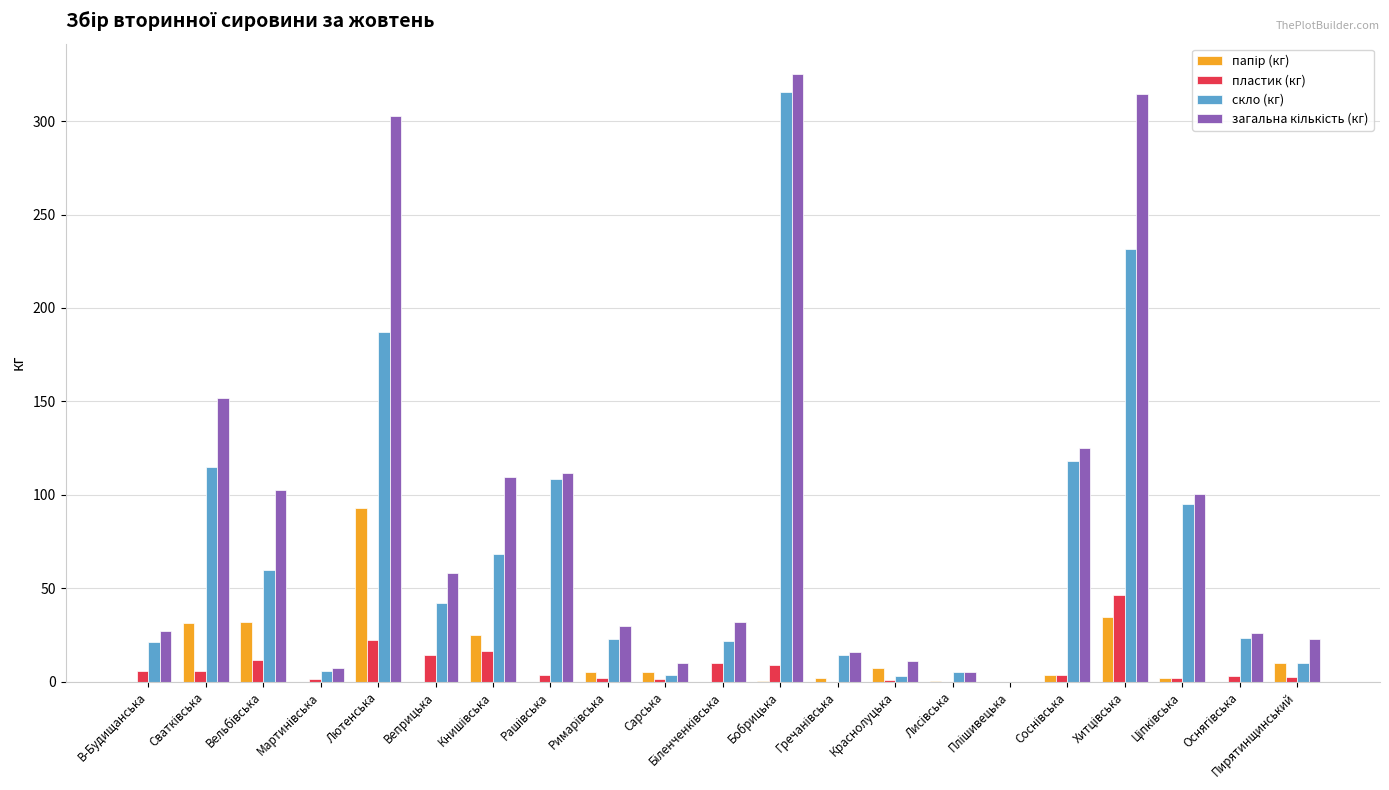

What is the greatest value displayed?

325.2